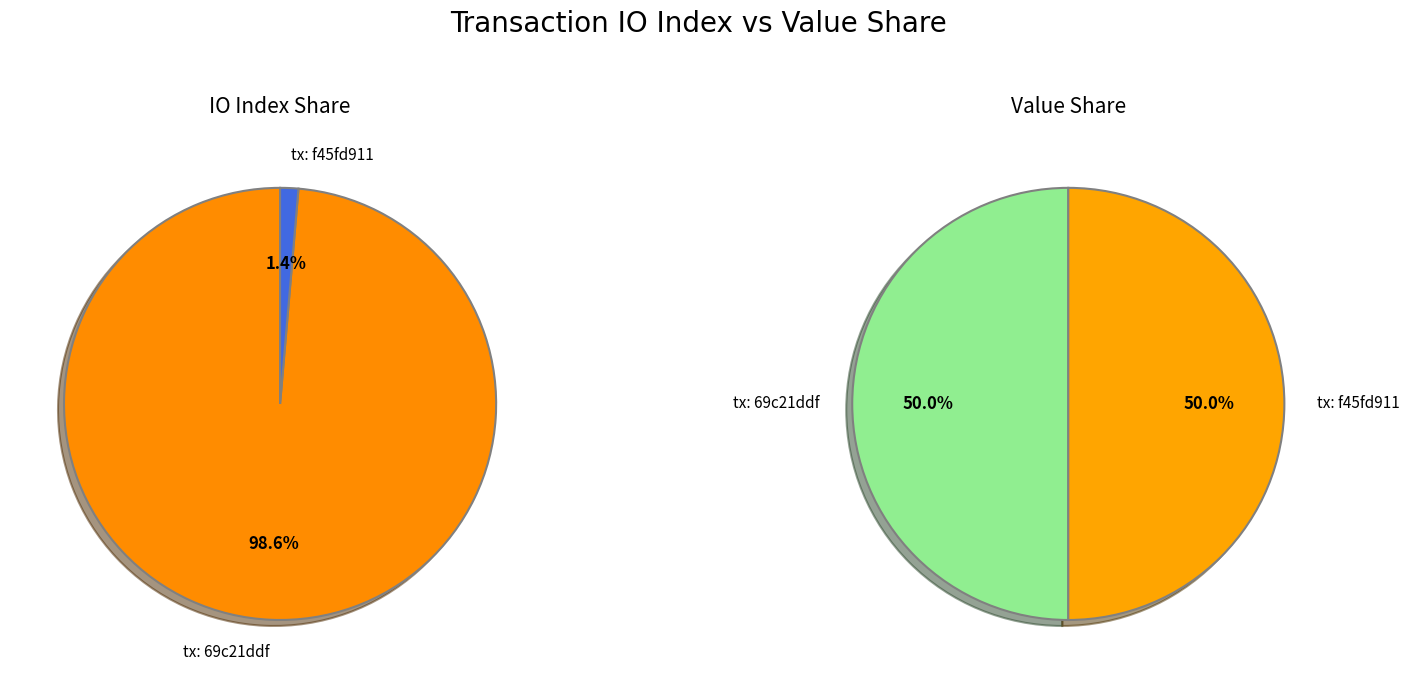

Combined, do value_values and io_index_values account for over 50%?

Yes